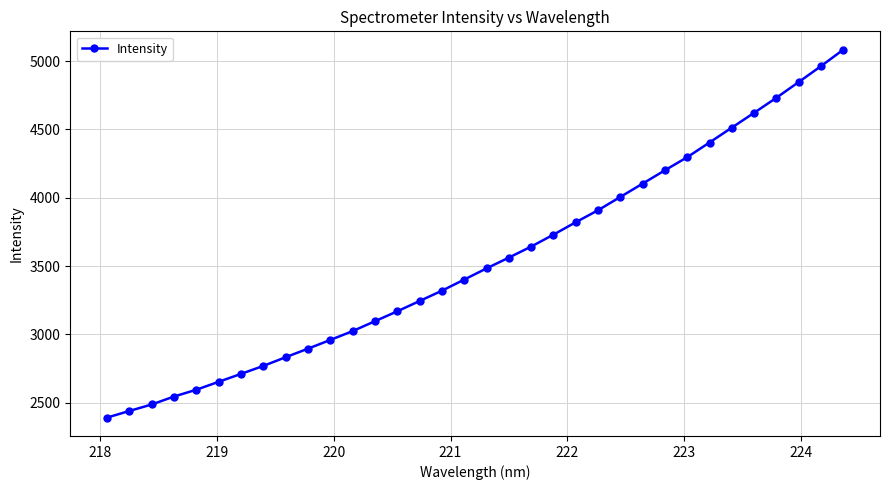

What is the smallest value displayed?

2392.1